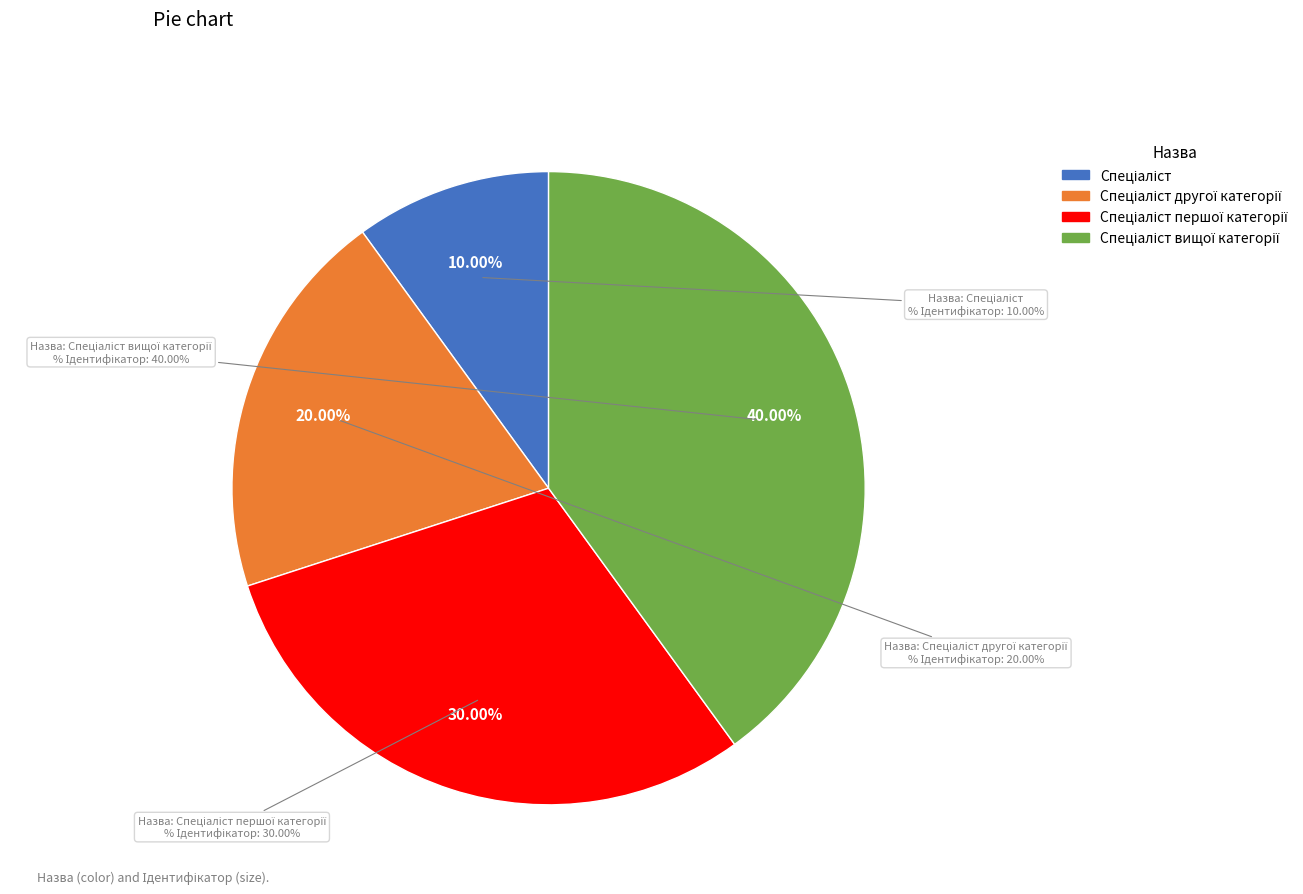

Combined, what portion of the pie is Спеціаліст другої категорії and Спеціаліст вищої категорії?

60.0%